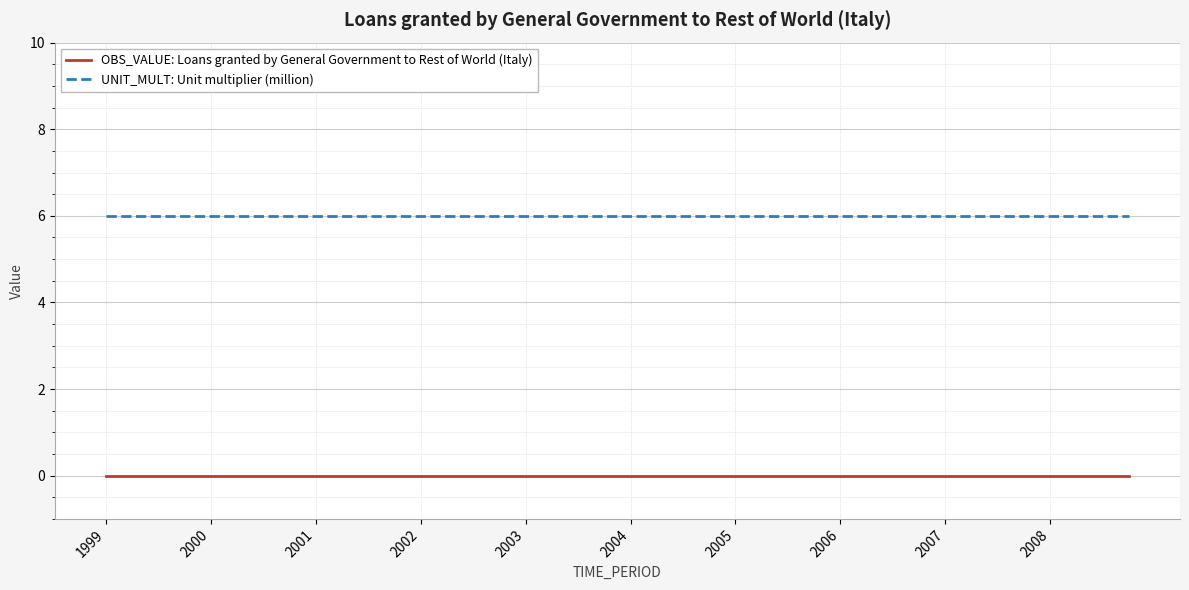

True or false: UNIT_MULT: Unit multiplier (million) and OBS_VALUE: Loans granted by General Government to Rest of World (Italy) cross at least once.

False